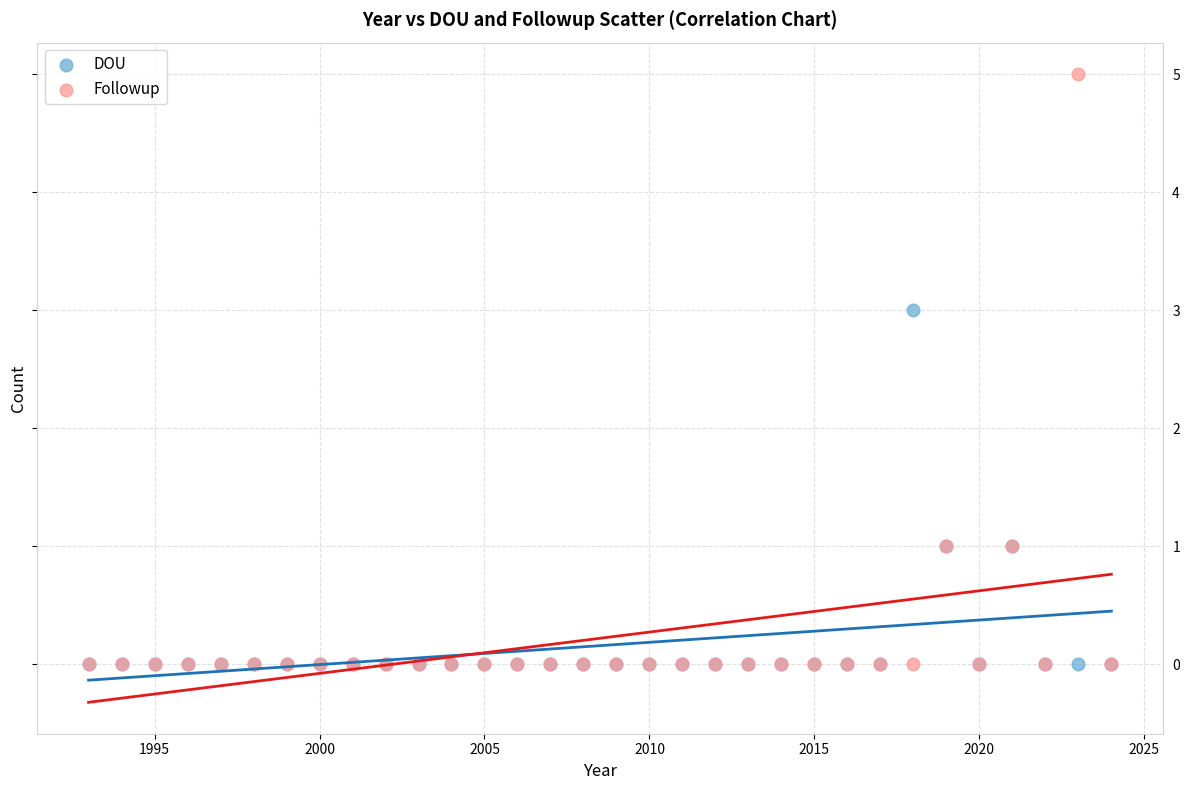

What are all the series names shown in the legend?

DOU, Followup